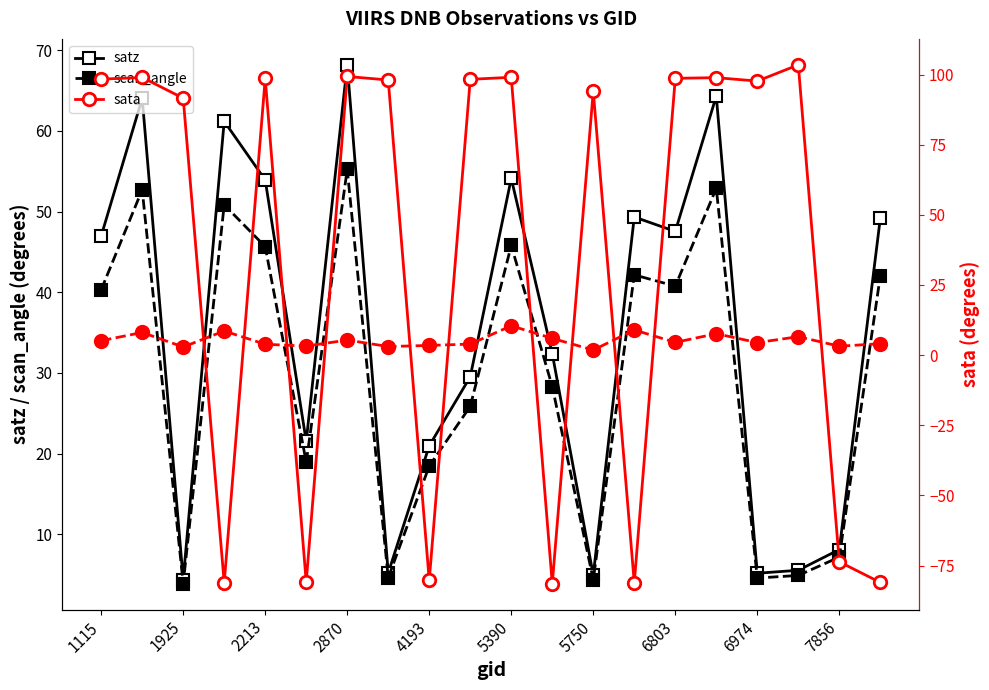

Is this an area chart (filled region under the line)?

No